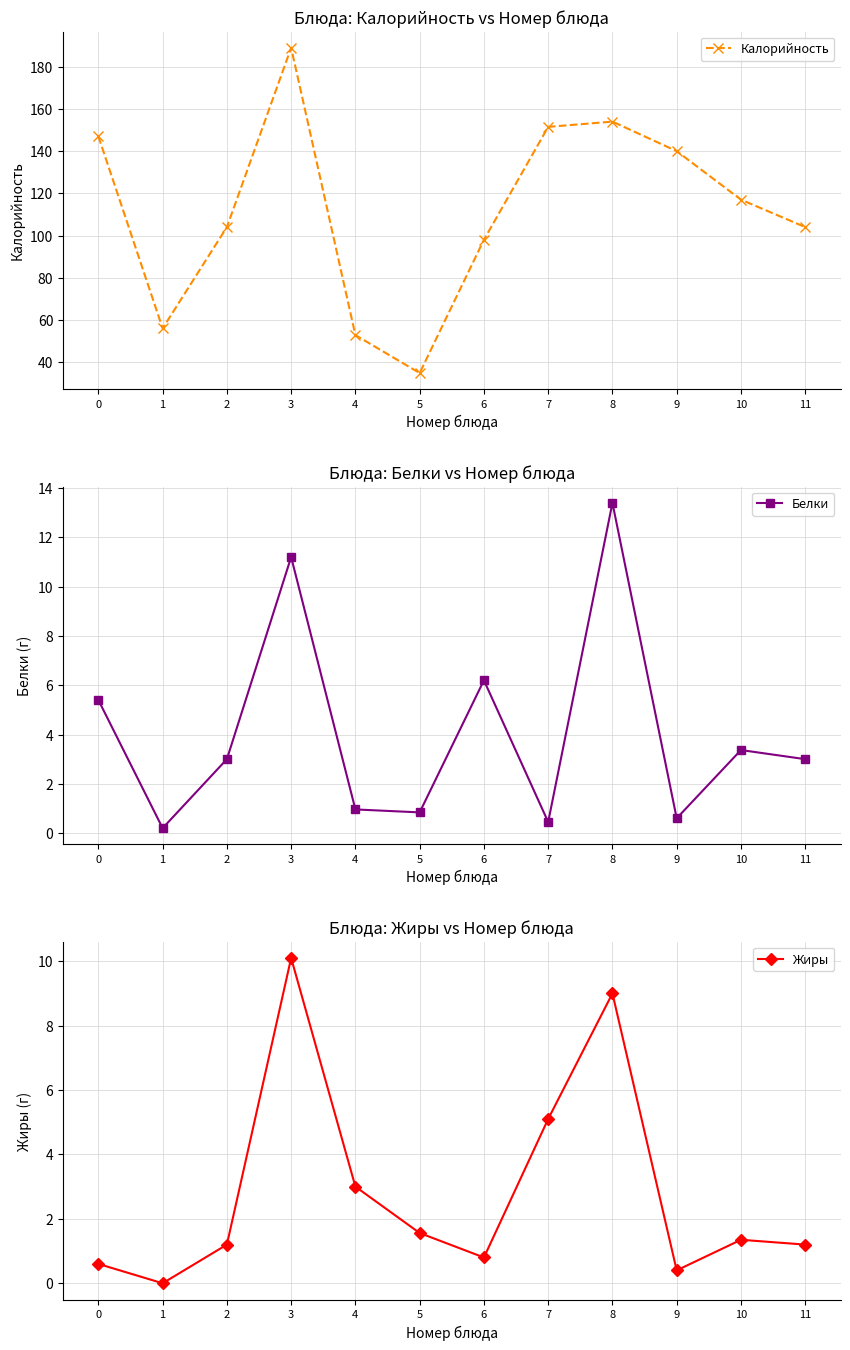

How many interior local peaks does the Калорийность series have?

2